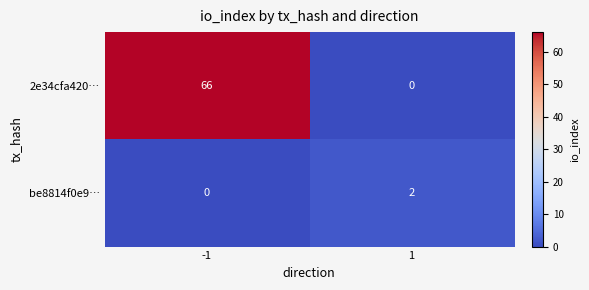

List the series in order of their overall mean, lowest first.

be8814f0e9…, 2e34cfa420…